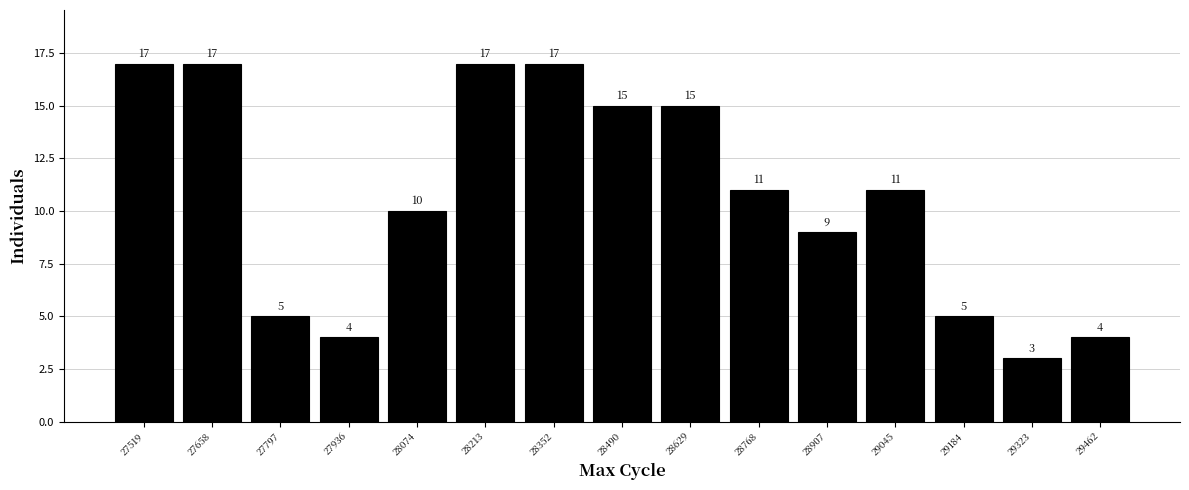

Reading left to right, transcribe this chart: for each bar, give the range it covers on the x-axis and its height. The bar edges are not printed on the chart, so give them approximately, as read against the axis.

27460 to 27580: 17
27580 to 27720: 17
27720 to 27860: 5
27860 to 28000: 4
28000 to 28140: 10
28140 to 28280: 17
28280 to 28420: 17
28420 to 28560: 15
28560 to 28700: 15
28700 to 28840: 11
28840 to 28980: 9
28980 to 29120: 11
29120 to 29260: 5
29260 to 29400: 3
29400 to 29540: 4